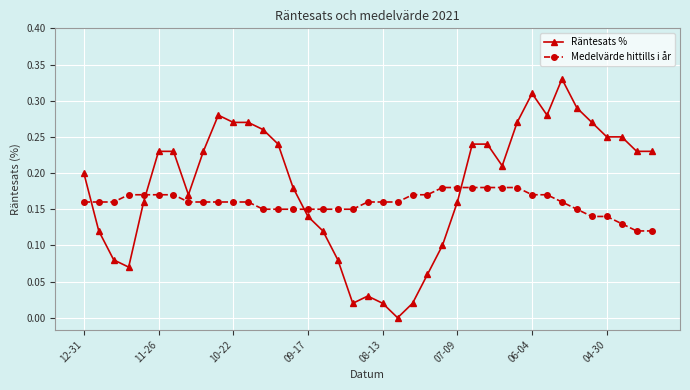

Rank the series by their maximum value, from highest to lowest.

Räntesats %, Medelvärde hittills i år